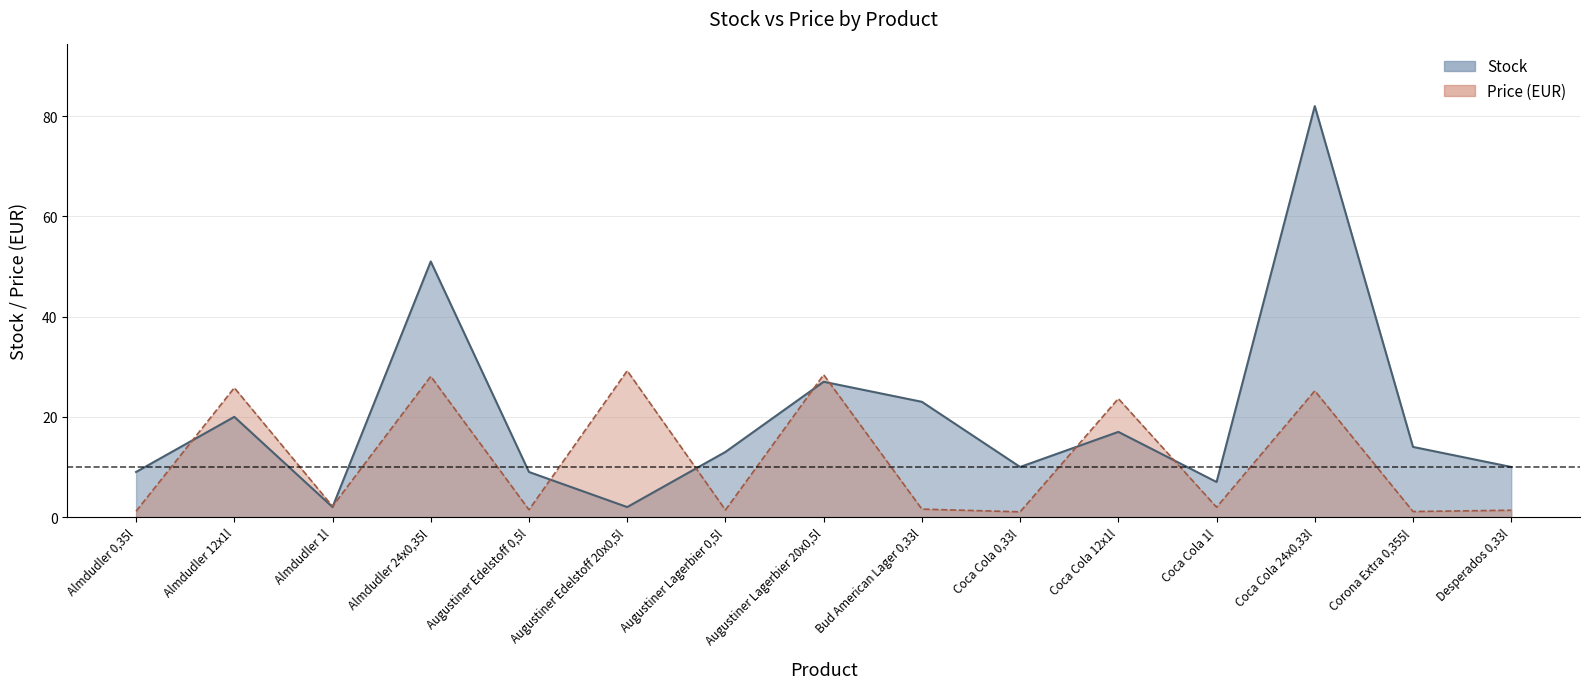

Reading left to right, list all the values displayed in this chart.

Stock: Almdudler 0,35l=9.0	Almdudler 12x1l=20.0	Almdudler 1l=2.0	Almdudler 24x0,35l=51.0	Augustiner Edelstoff 0,5l=9.0	Augustiner Edelstoff 20x0,5l=2.0	Augustiner Lagerbier 0,5l=13.0	Augustiner Lagerbier 20x0,5l=27.0	Bud American Lager 0,33l=23.0	Coca Cola 0,33l=10.0	Coca Cola 12x1l=17.0	Coca Cola 1l=7.0	Coca Cola 24x0,33l=82.0	Corona Extra 0,355l=14.0	Desperados 0,33l=10.0
Price (EUR): Almdudler 0,35l=1.2	Almdudler 12x1l=25.8	Almdudler 1l=2.1	Almdudler 24x0,35l=28.1	Augustiner Edelstoff 0,5l=1.5	Augustiner Edelstoff 20x0,5l=29.2	Augustiner Lagerbier 0,5l=1.4	Augustiner Lagerbier 20x0,5l=28.4	Bud American Lager 0,33l=1.6	Coca Cola 0,33l=1.1	Coca Cola 12x1l=23.6	Coca Cola 1l=2.0	Coca Cola 24x0,33l=25.2	Corona Extra 0,355l=1.1	Desperados 0,33l=1.4